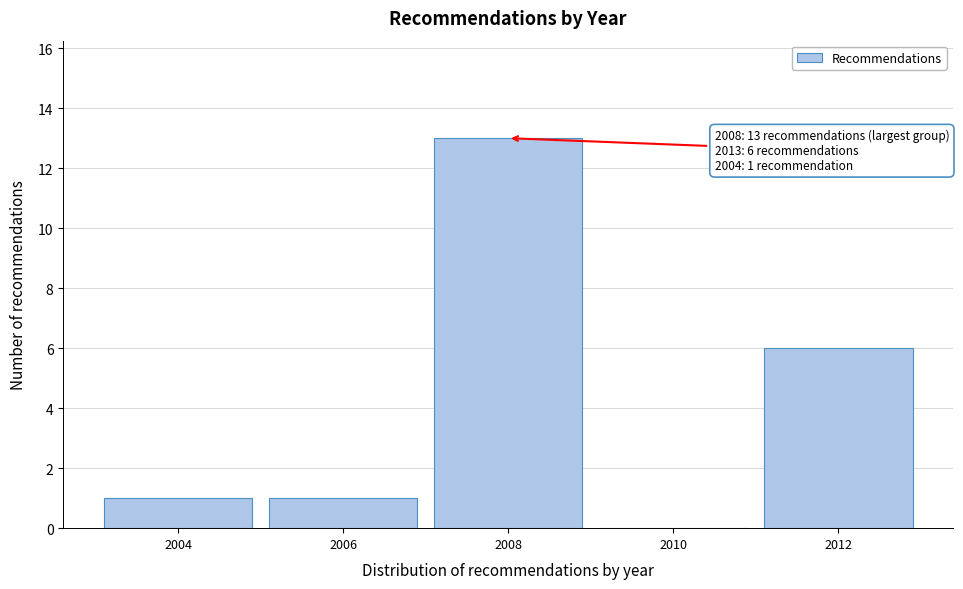

Reading left to right, list all the values displayed in this chart.

2004=1	2006=1	2008=13	2010=0	2012=6